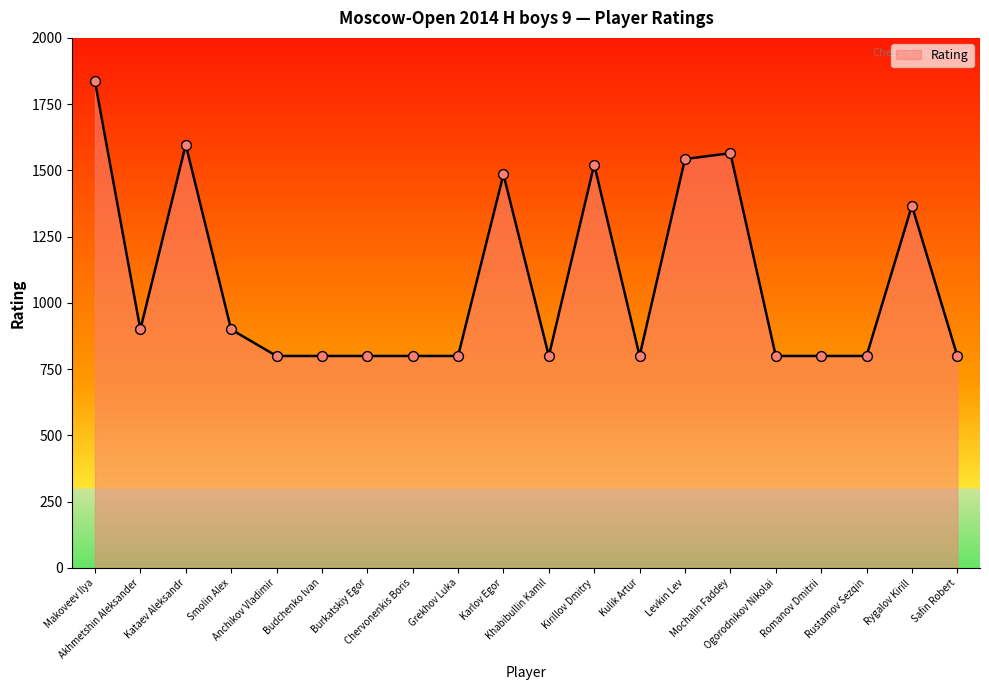

Which has a higher value, Safin Robert or Levkin Lev?

Levkin Lev